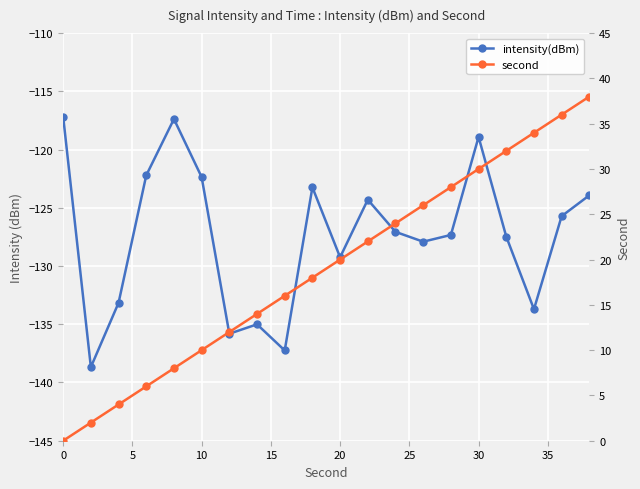

True or false: intensity(dBm) has a value of -191.5 at 20.

False